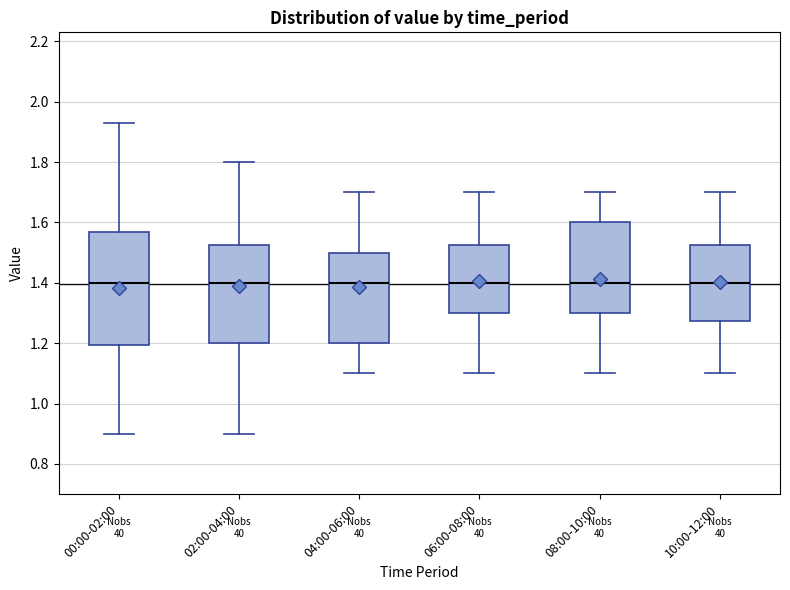

Comparing the boxes themselves (not the whiskers), which one is the tallest?

00:00-02:00